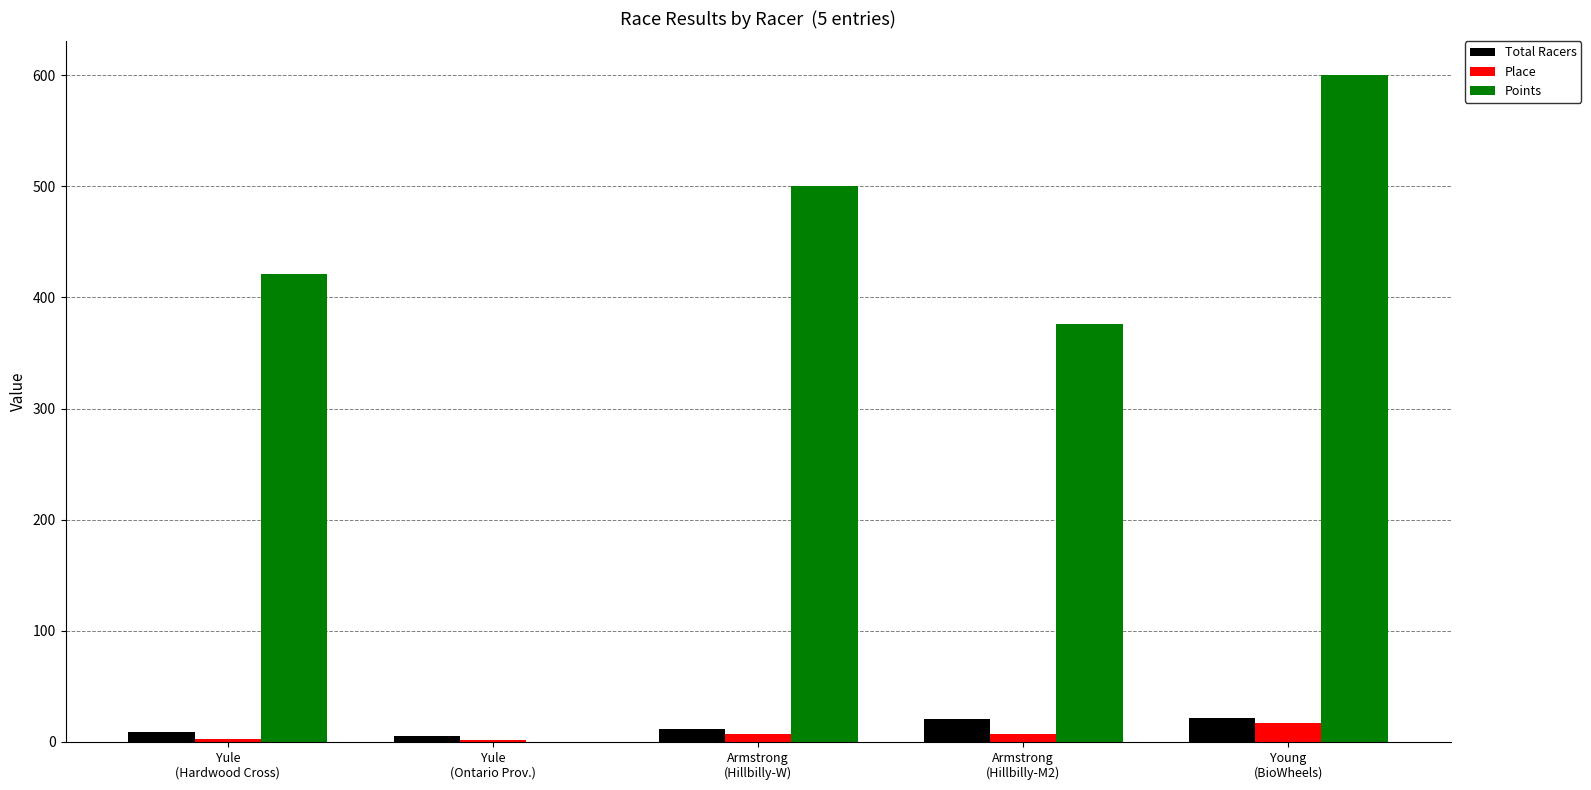

Does the chart contain stacked bars?

No